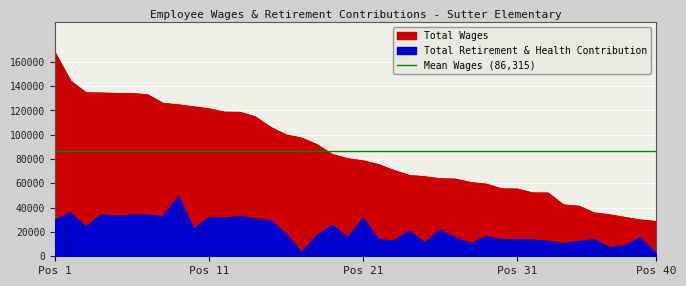

Rank the series by their maximum value, from highest to lowest.

total_wages, total_retirement